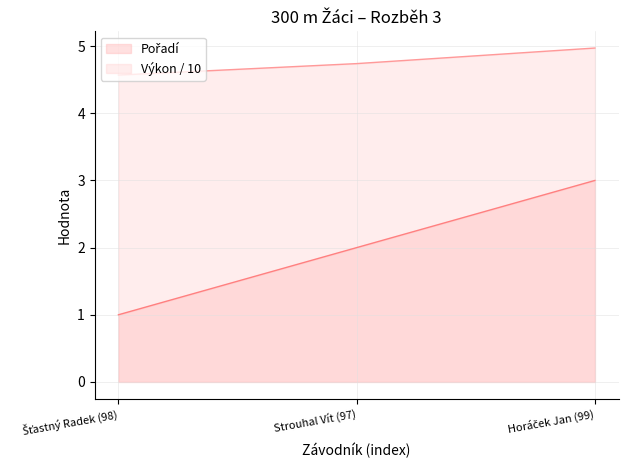

Is it true that Výkon equals 1.3 at Šťastný Radek (98)?

False